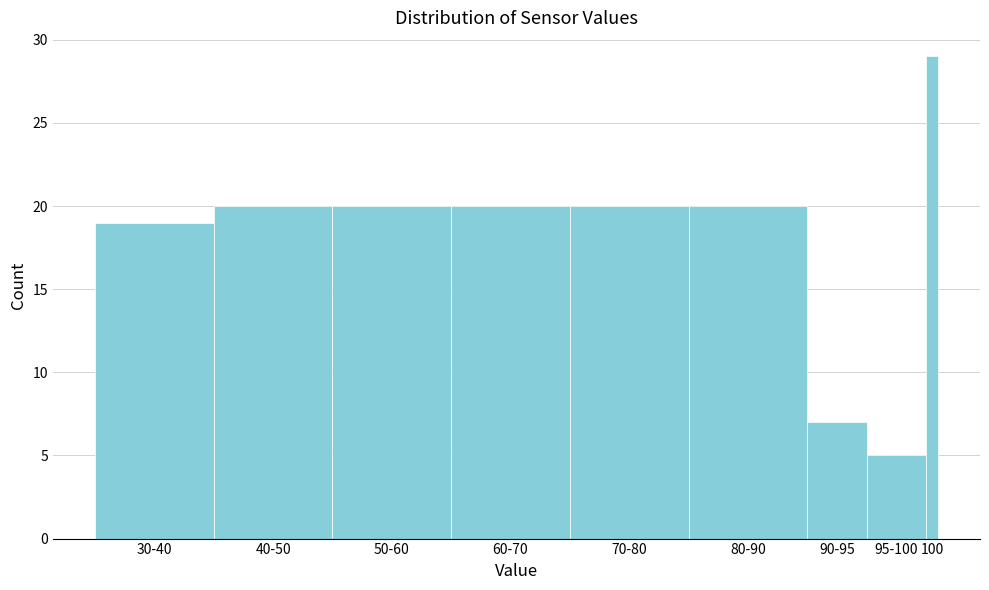

Reading left to right, list all the values displayed in this chart.

19	20	20	20	20	20	7	5	29